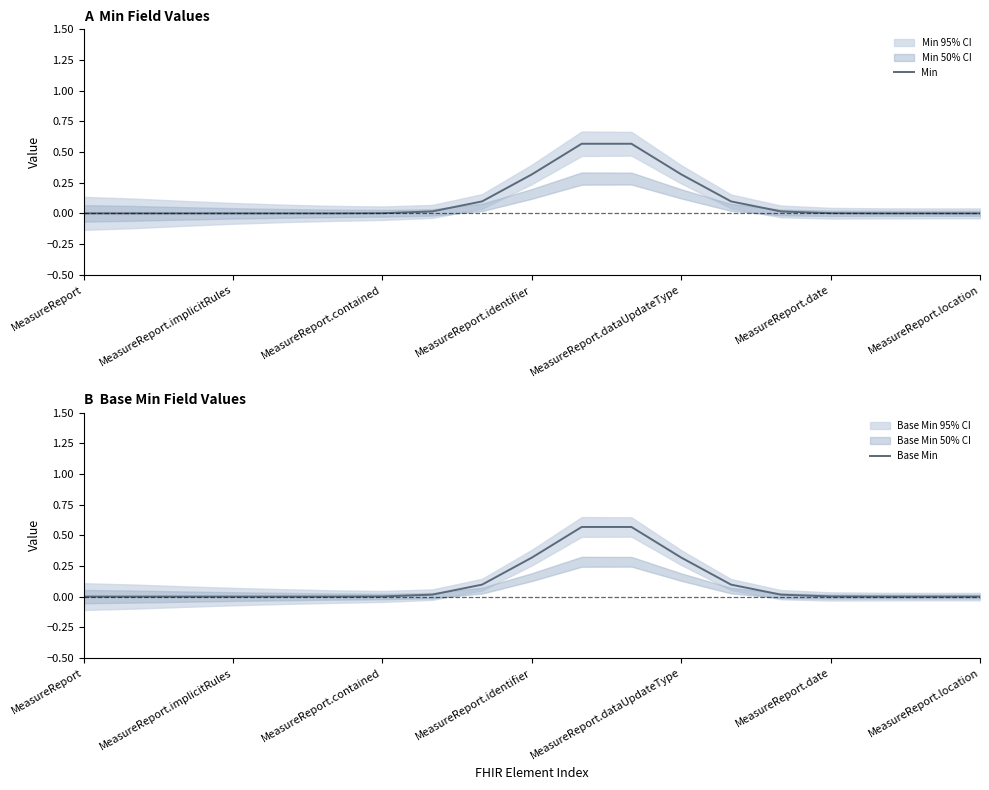

Rank the series by their maximum value, from lowest to highest.

Min, Base Min